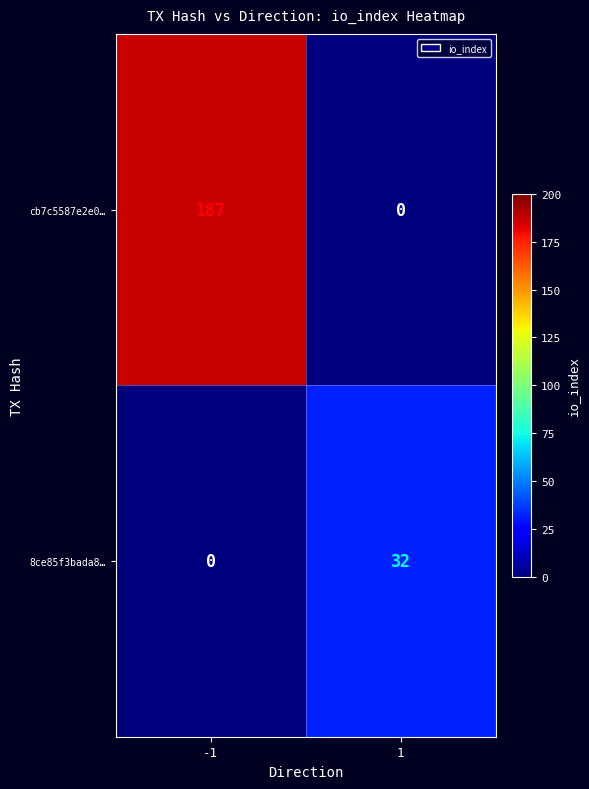

What is the difference between the cb7c5587e2e0… values at 1 and -1?

187